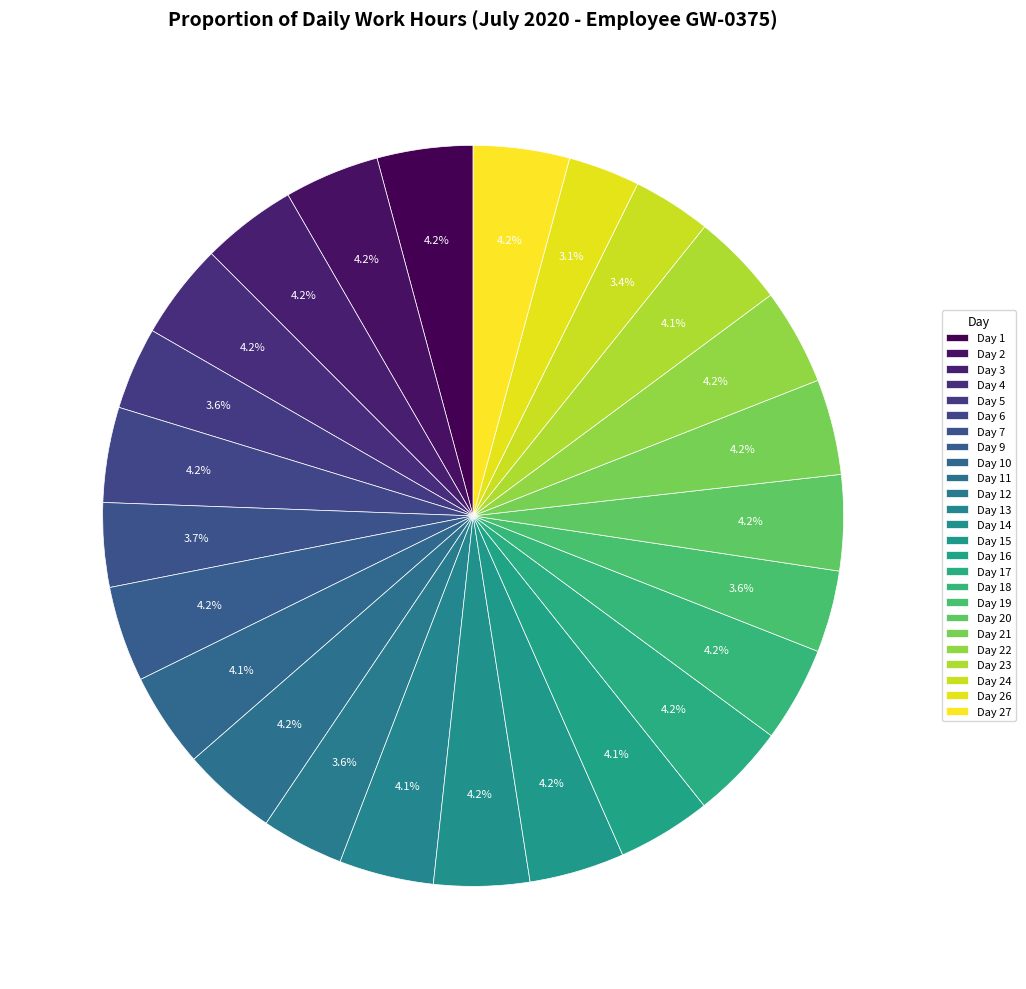

How many slices are in this pie chart?

25